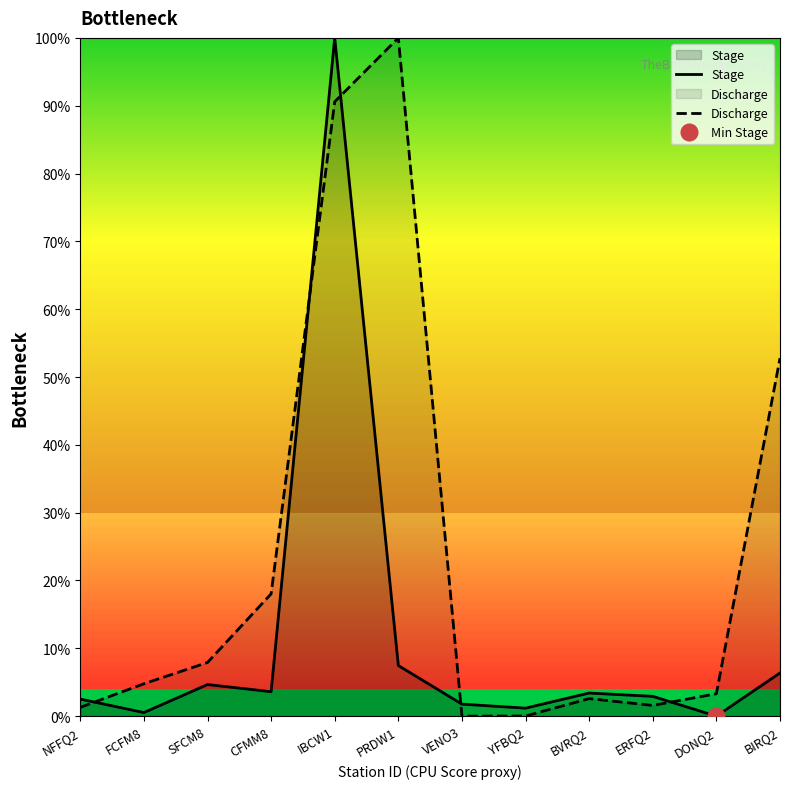

How many intersections are there between Stage and Discharge?

5